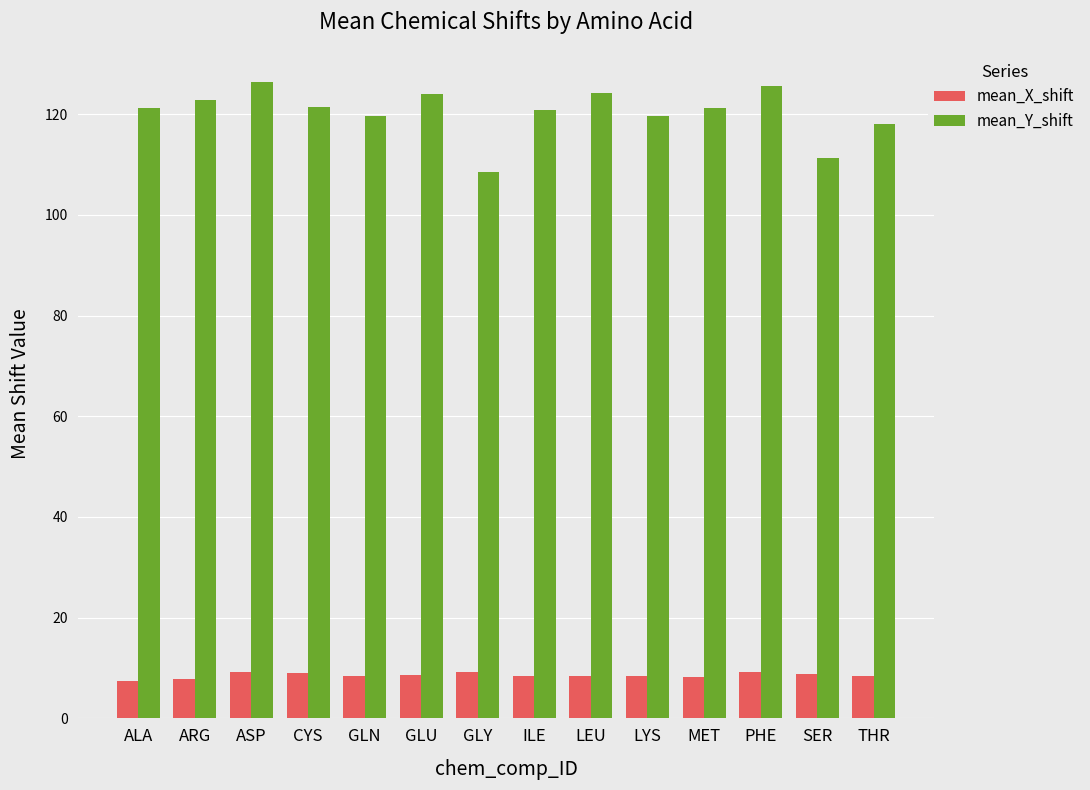

List the series in order of their overall mean, lowest first.

mean_X_shift, mean_Y_shift